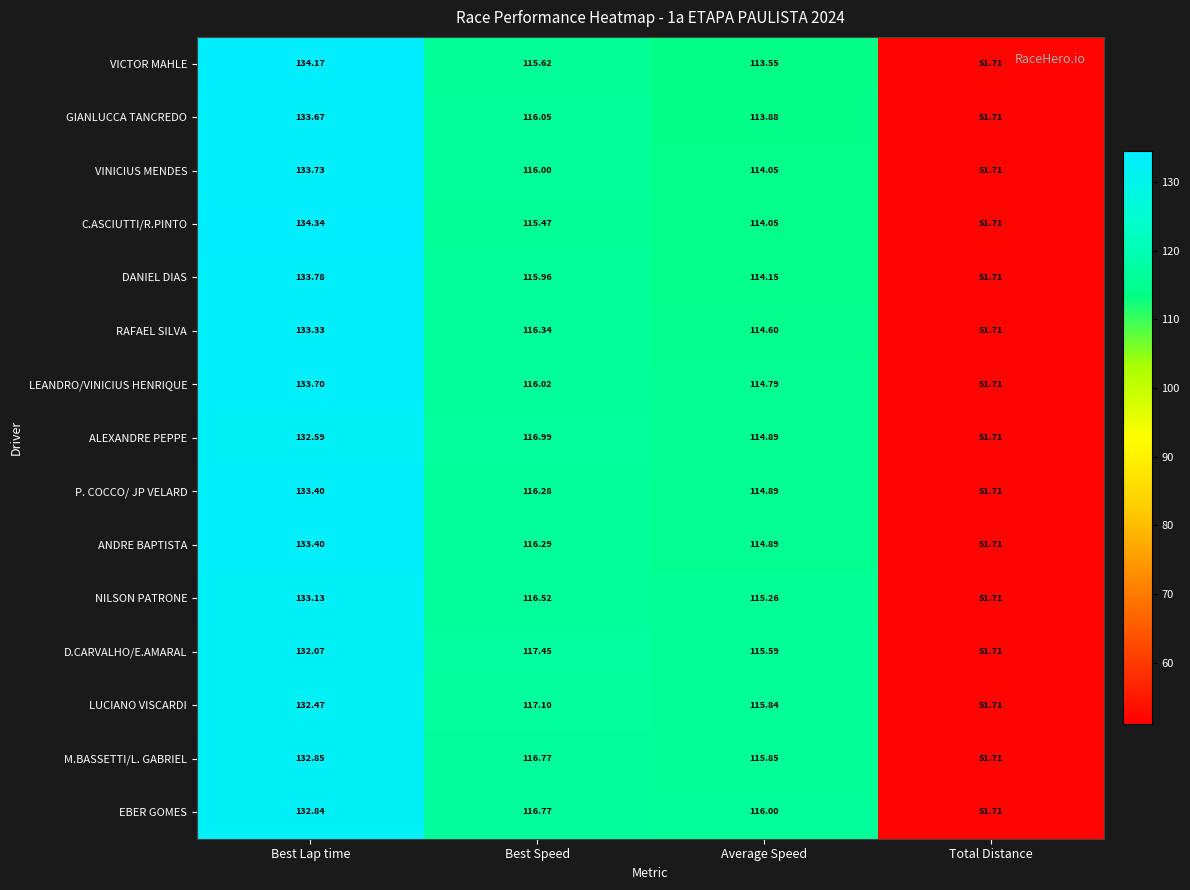

Is the value of DANIEL DIAS at Best Speed greater than the value of ANDRE BAPTISTA at Best Lap time?

No